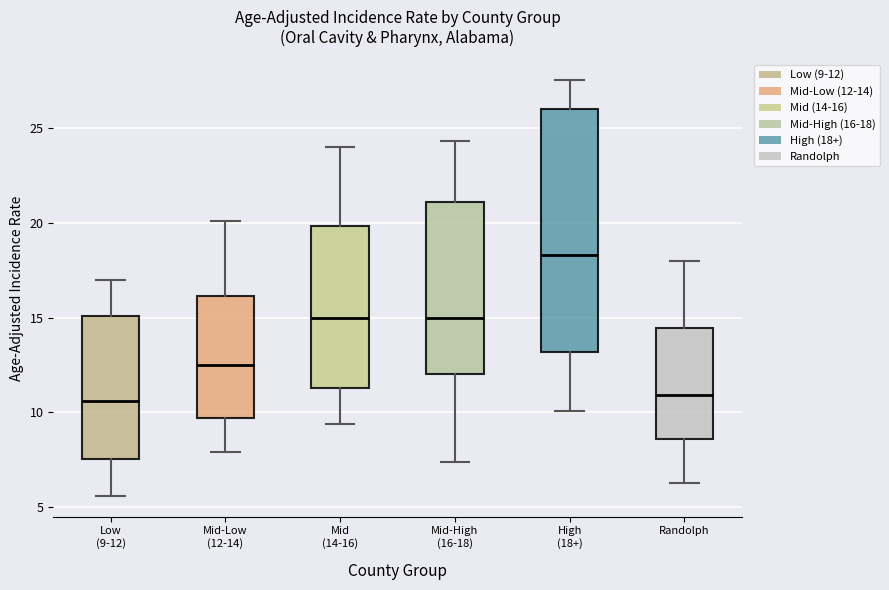

Comparing the boxes themselves (not the whiskers), which one is the tallest?

High (18+)